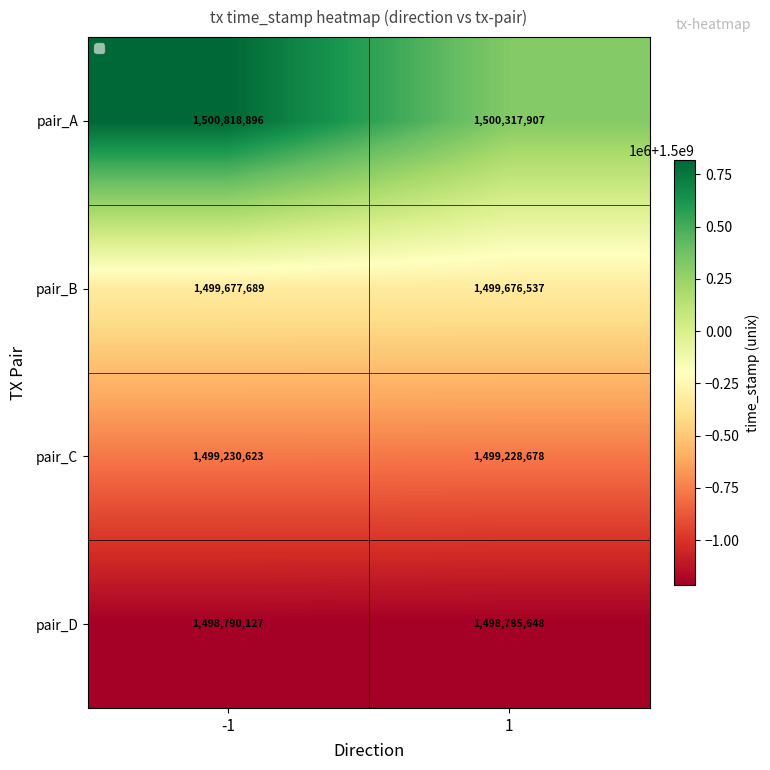

What is the difference between the maximum and minimum values in the pair_C series?

1945